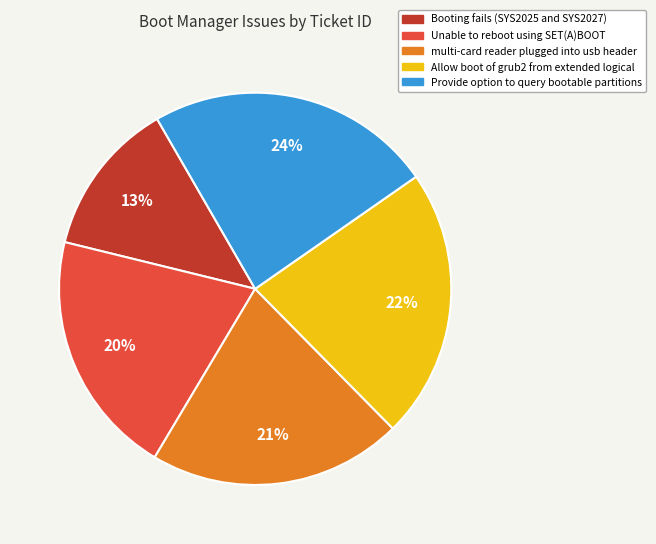

To the nearest percent, what is the difference between the largest and smallest slice percentages?

11%